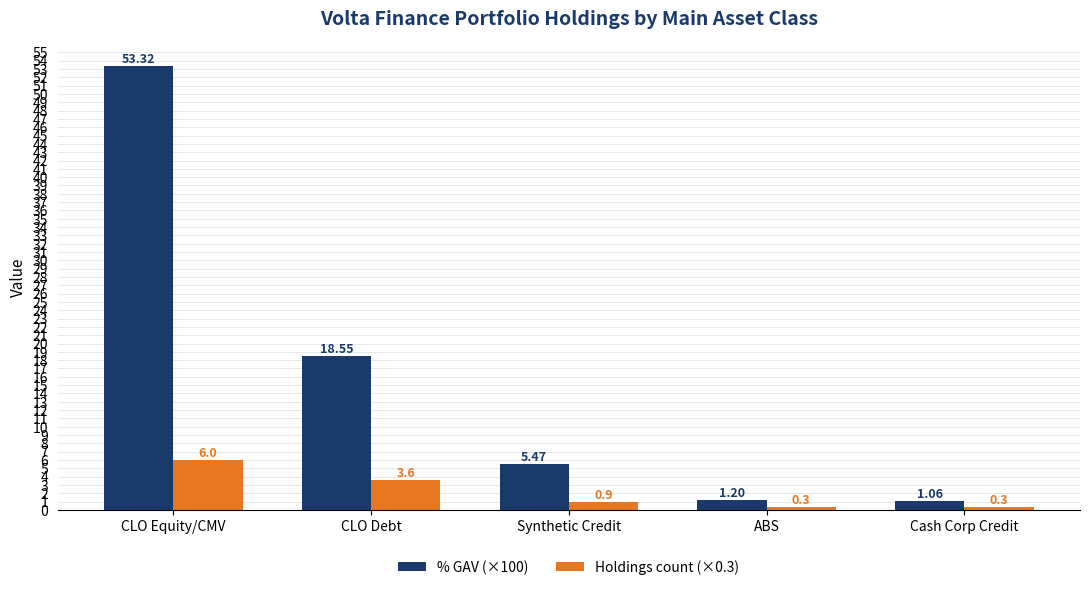

Is the value of % GAV (×100) at Synthetic Credit greater than the value of Holdings count (×0.3) at CLO Equity/CMV?

No